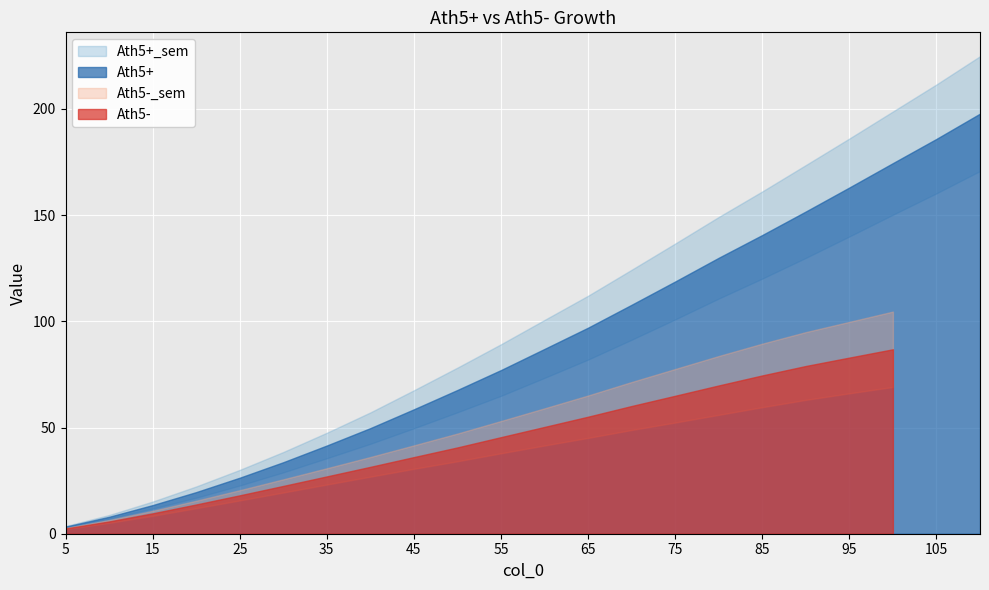

What is the smallest value displayed?

5